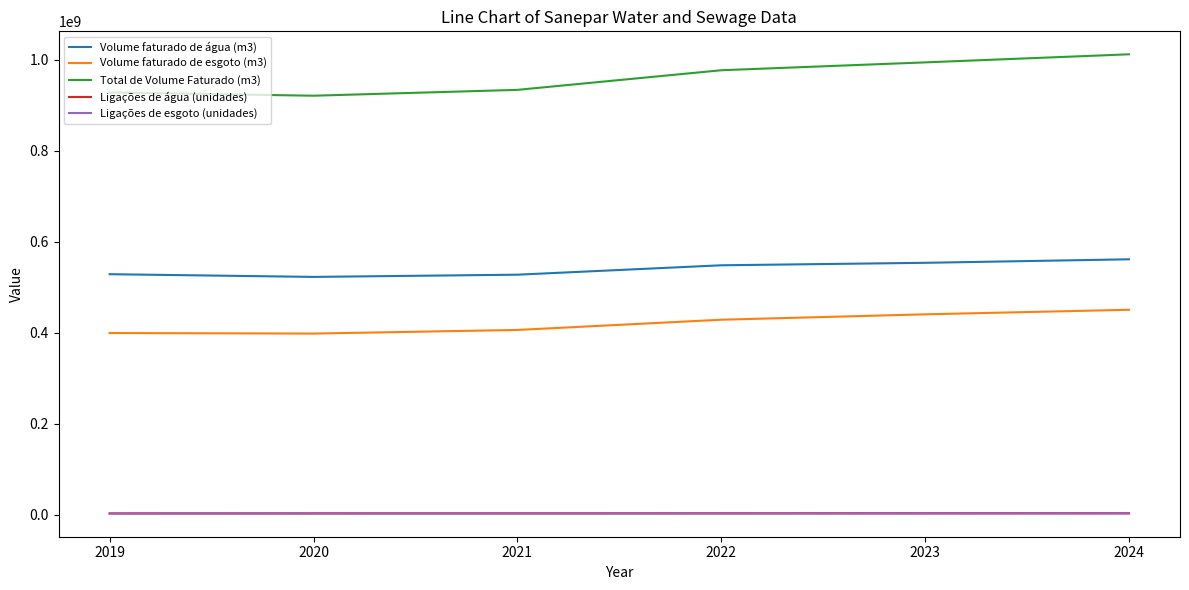

True or false: Volume faturado de esgoto (m3) has a value of 428454418 at 2022.

True